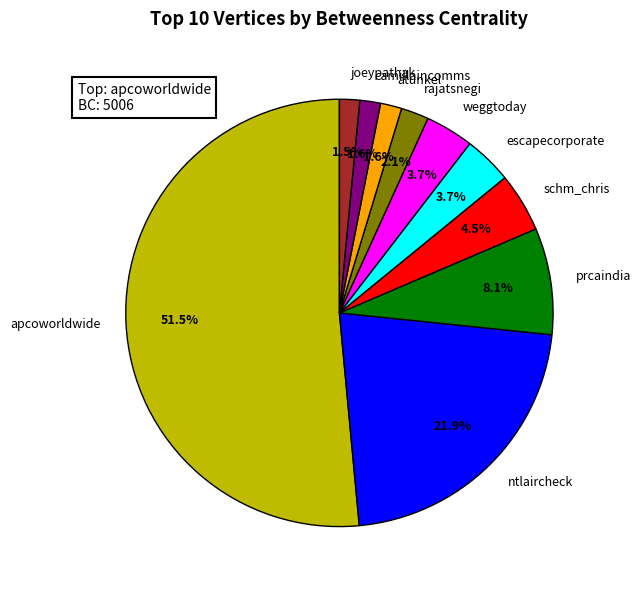

Does any single category account for the majority?

Yes